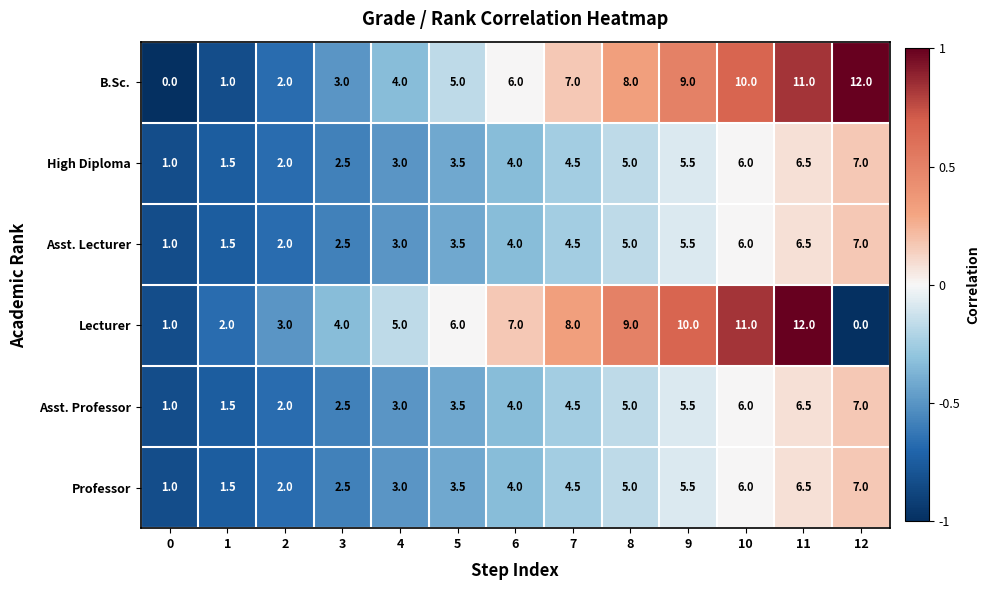

What is the difference between the second highest and minimum values in the Professor series?

5.5